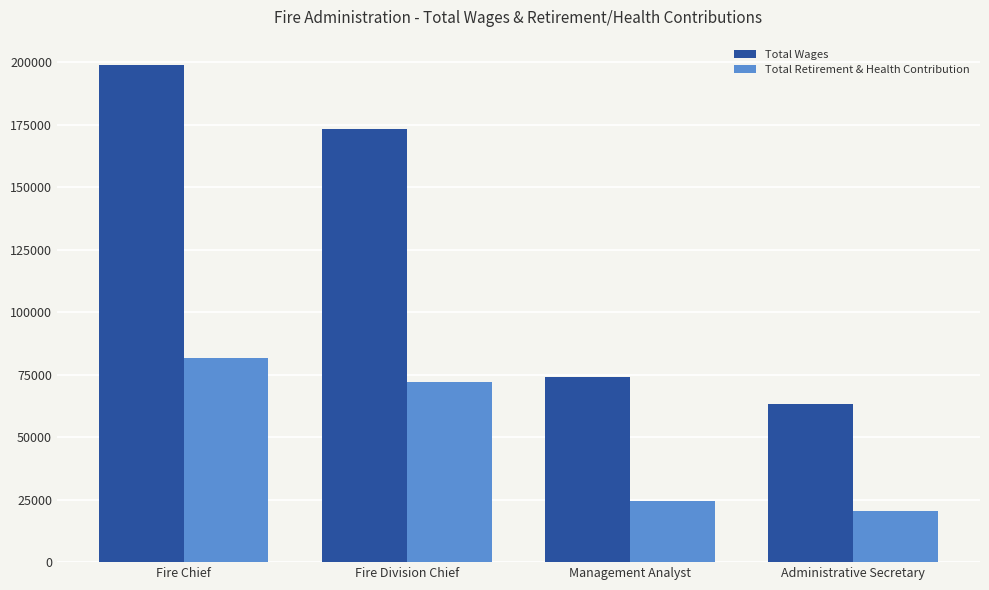

What is the minimum value shown in the chart?

20457